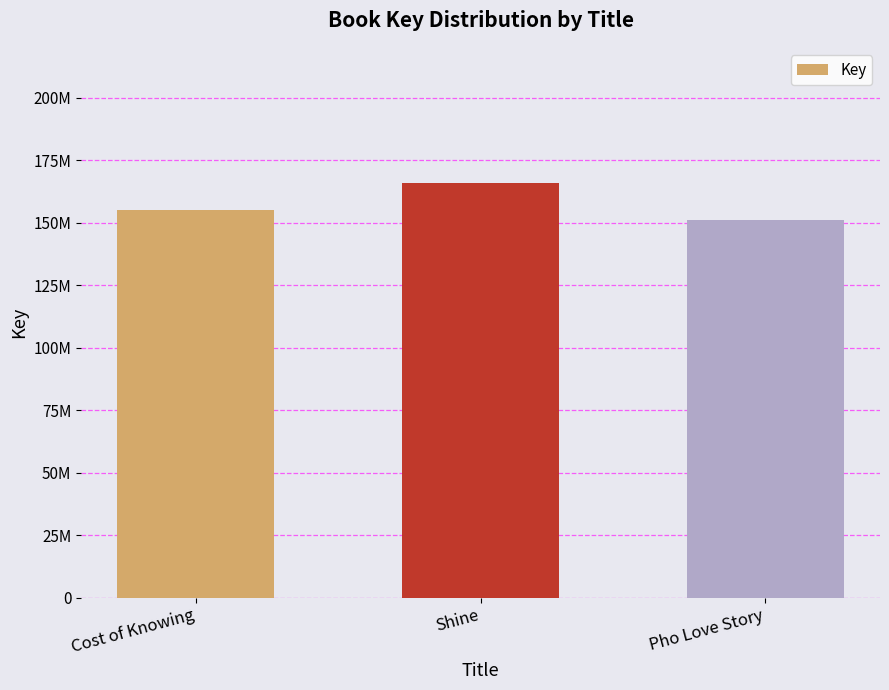

What is the ratio of the value at Shine to the value at Cost of Knowing?

1.1